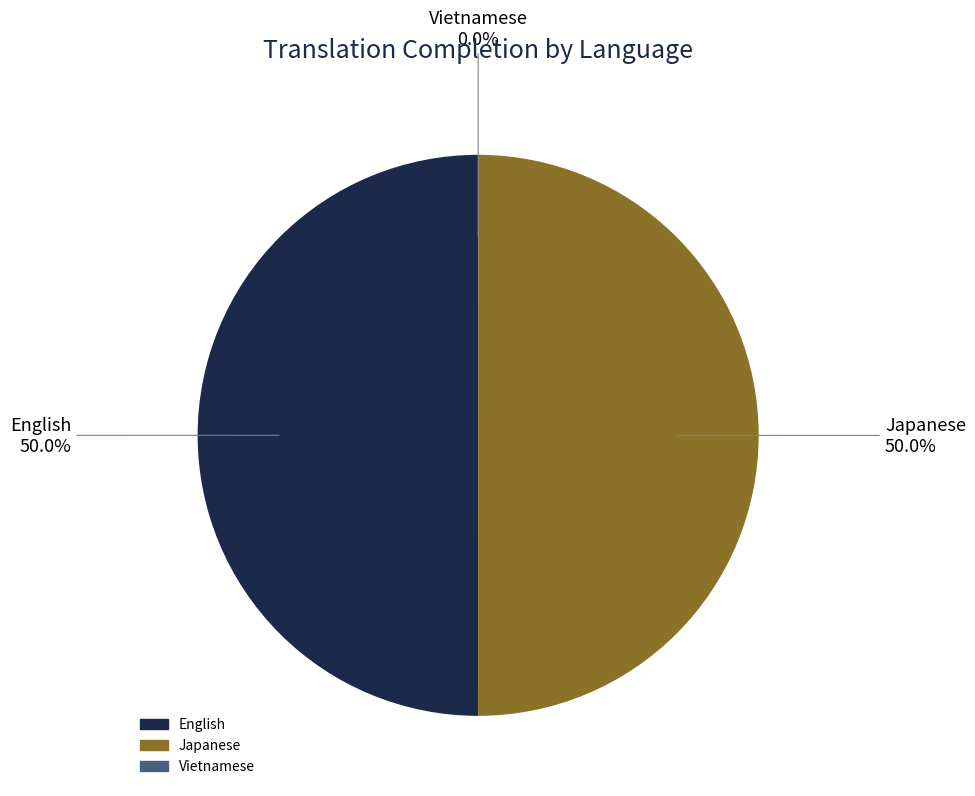

To the nearest percent, what is the difference between the largest and smallest slice percentages?

50%